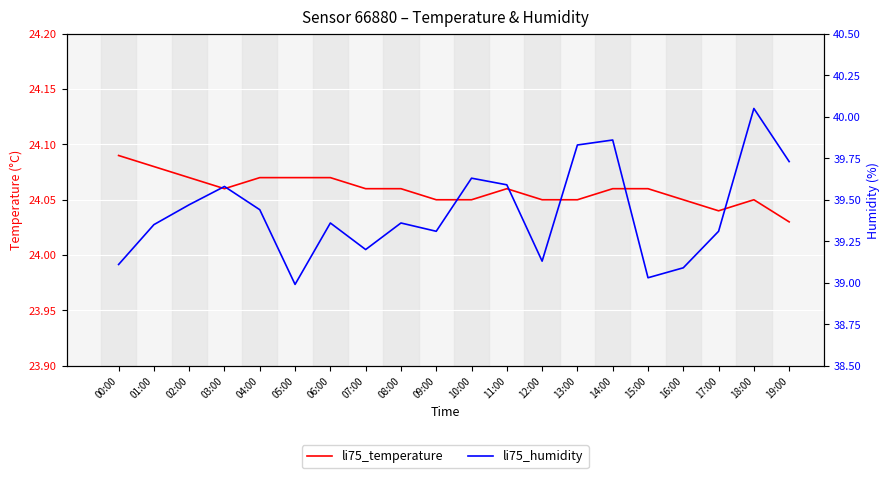

True or false: temperature has a value of 9.6 at 13:00.

False